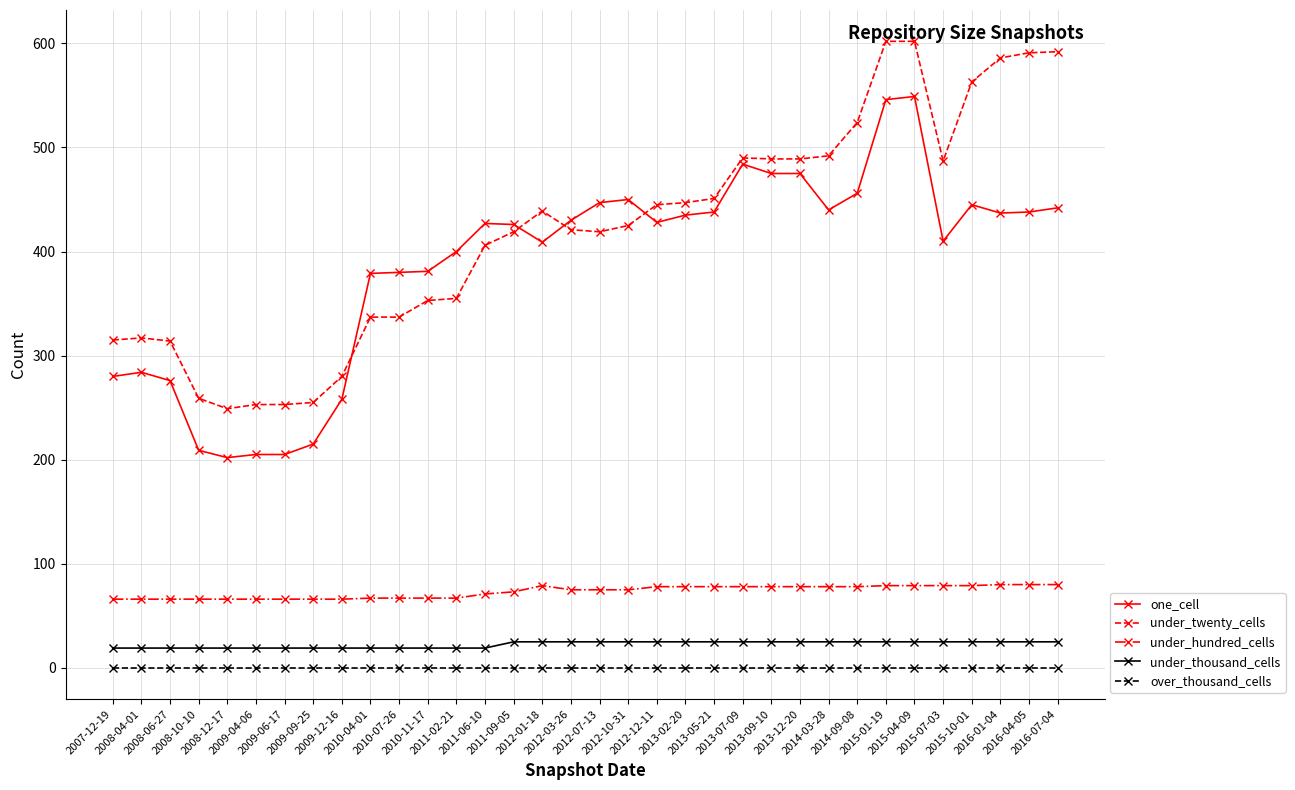

What is the difference between the one_cell values at 2012-10-31 and 2009-09-25?

235